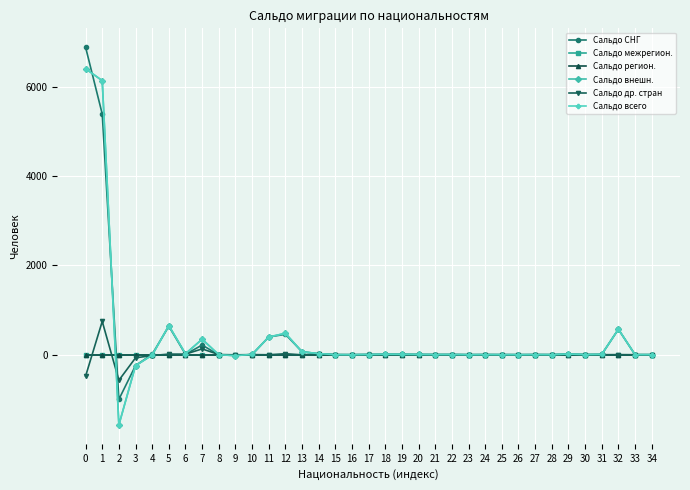

Which series changed the most between 20 and 30?

Сальдо СНГ